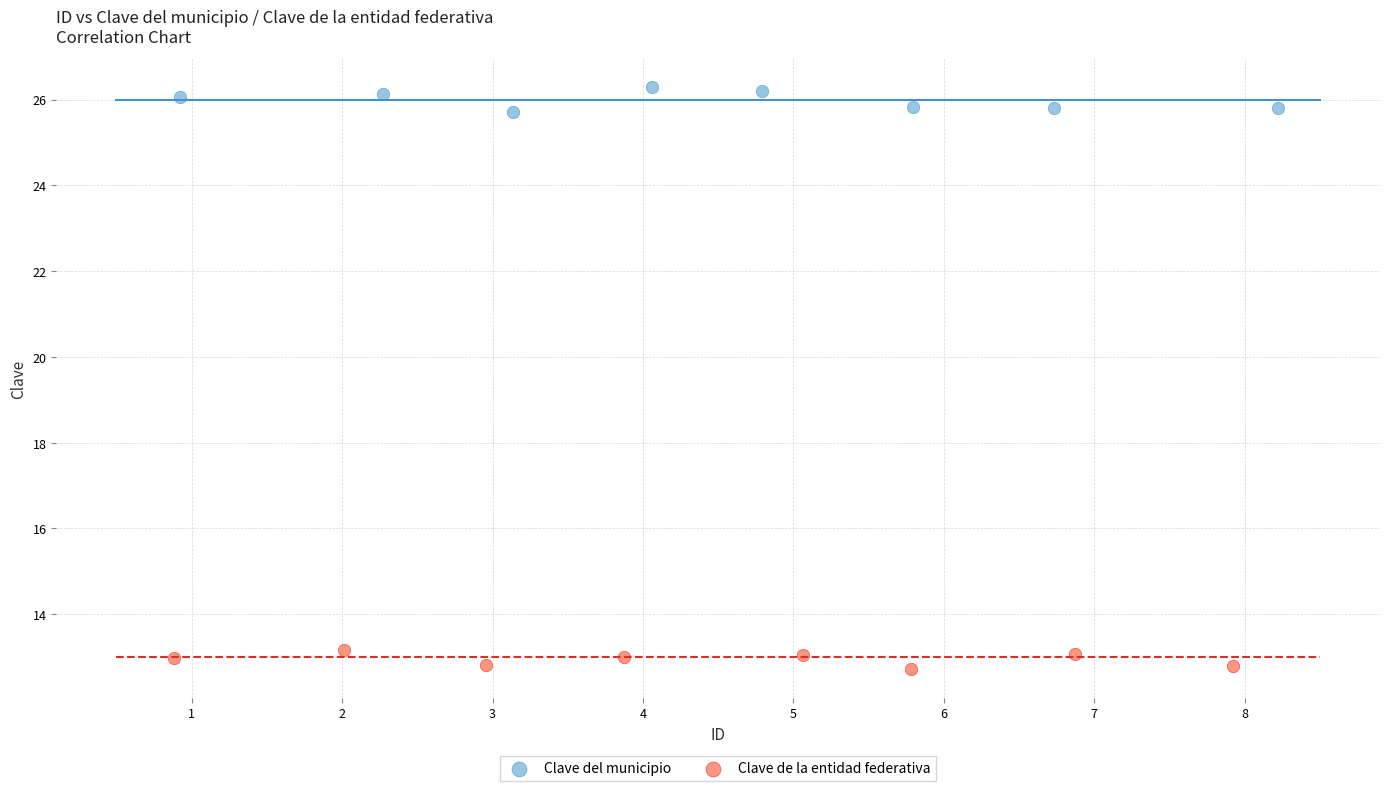

Which series contains the lowest Y value?

Clave de la entidad federativa